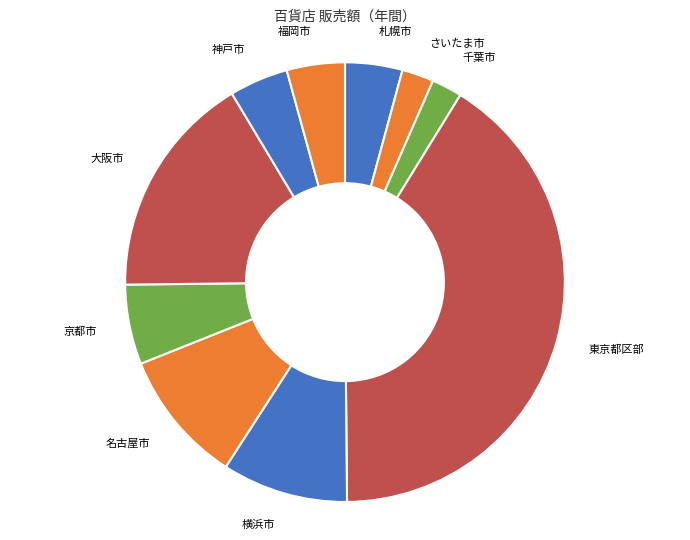

What is the largest slice in the pie chart?

東京都区部